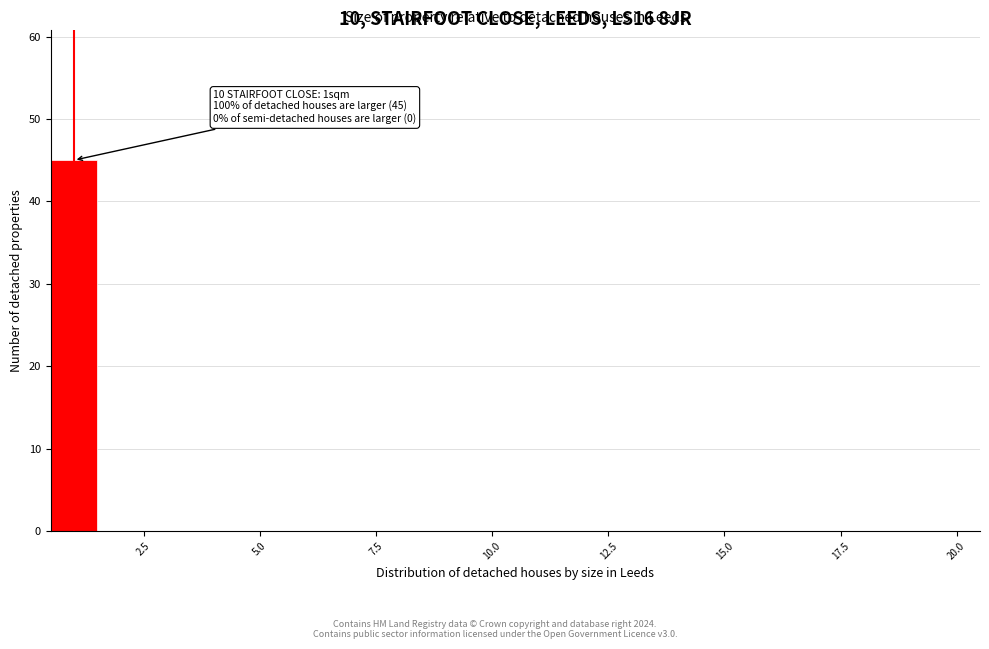

Read against the x-axis, roughly where is the centre of the tallest bar?

1.0